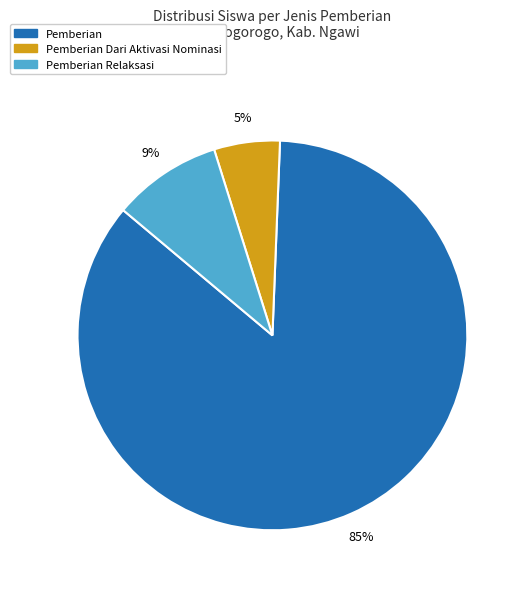

Does any single category account for the majority?

Yes